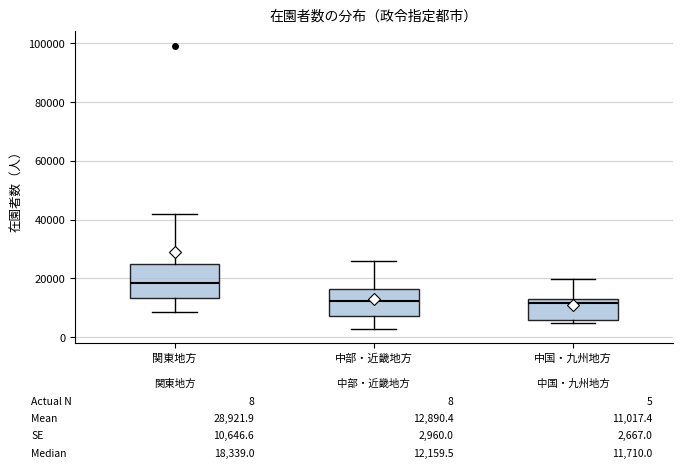

Which box is the tallest, from its lower edge to its upper edge?

関東地方